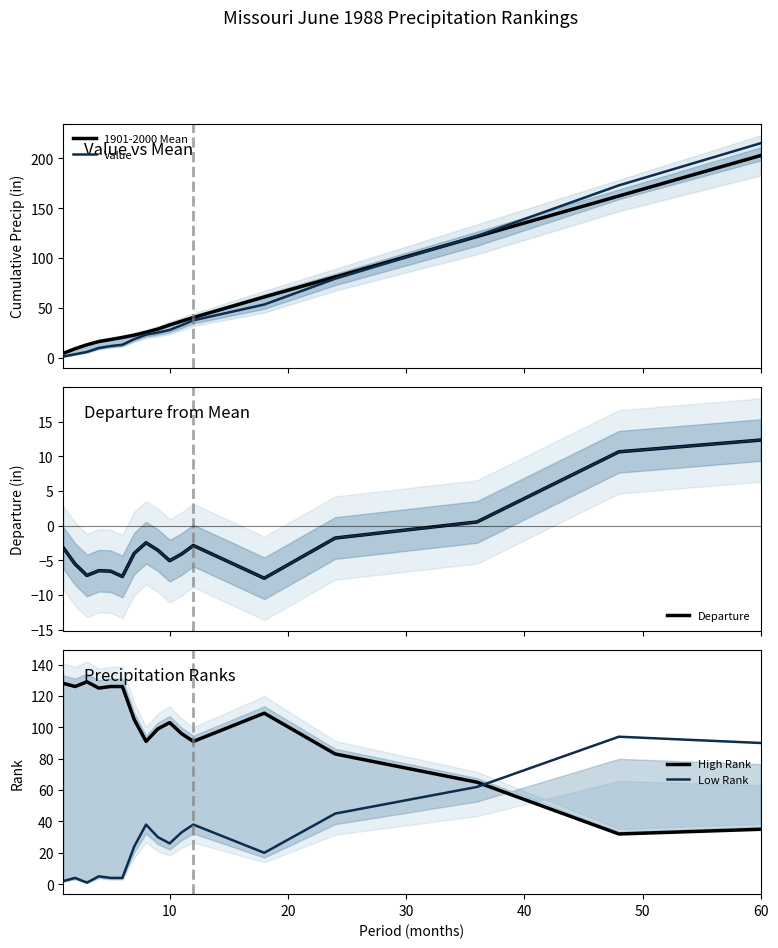

What are all the series names shown in the legend?

1901-2000 Mean, Value, Departure, High Rank, Low Rank